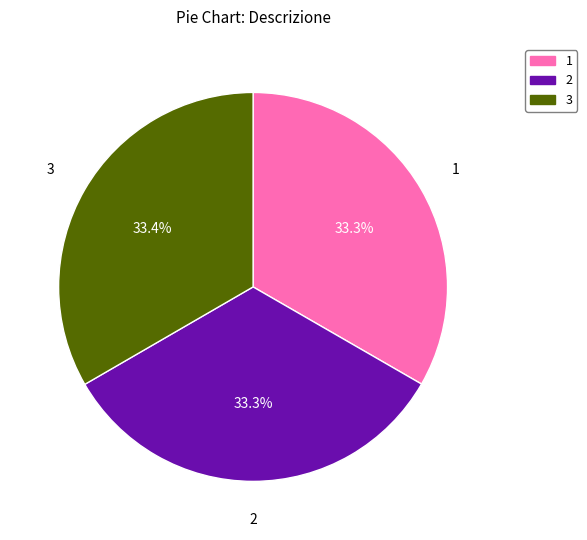

Does any single category account for the majority?

No